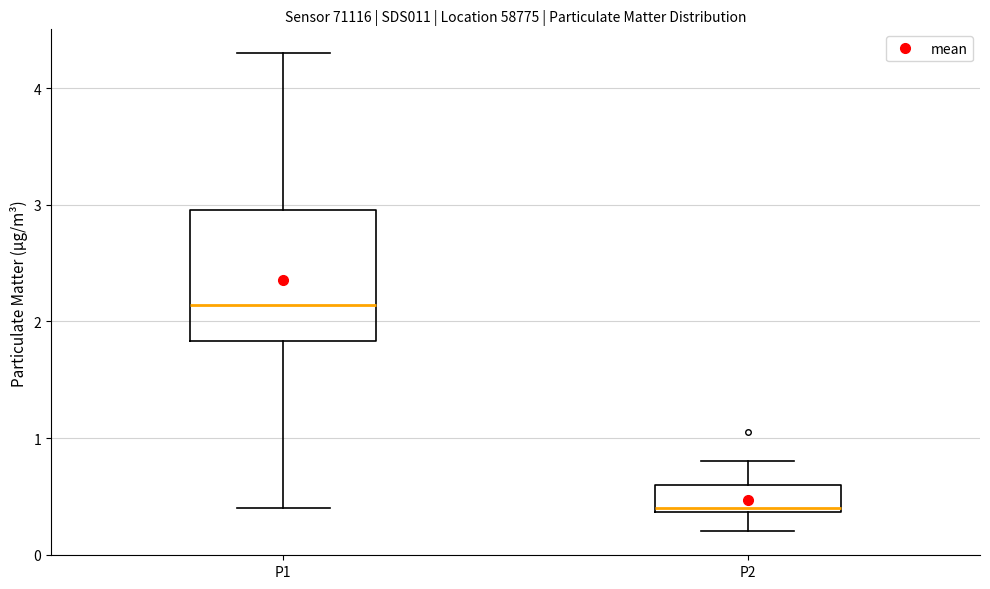

Which box has the highest median line?

P1